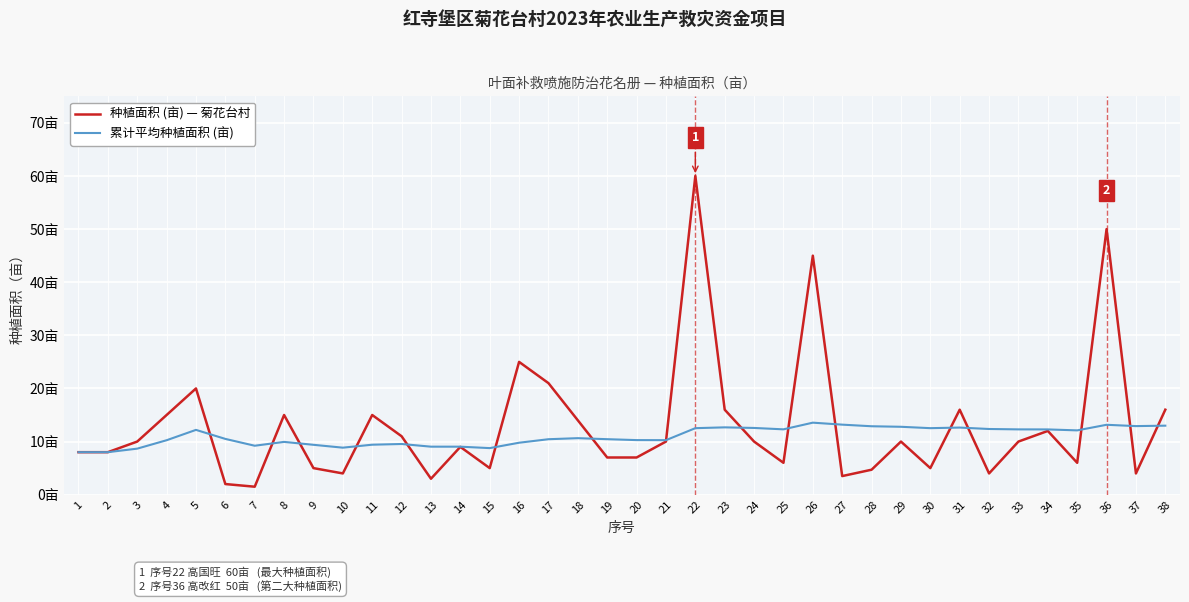

True or false: 累计平均种植面积 (亩) has a value of 12.1 at 35.

True